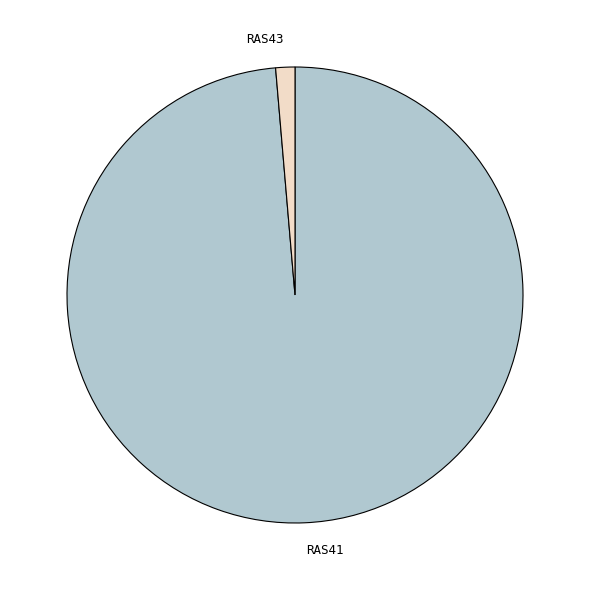

Which has a higher value, RAS41 or RAS43?

RAS41